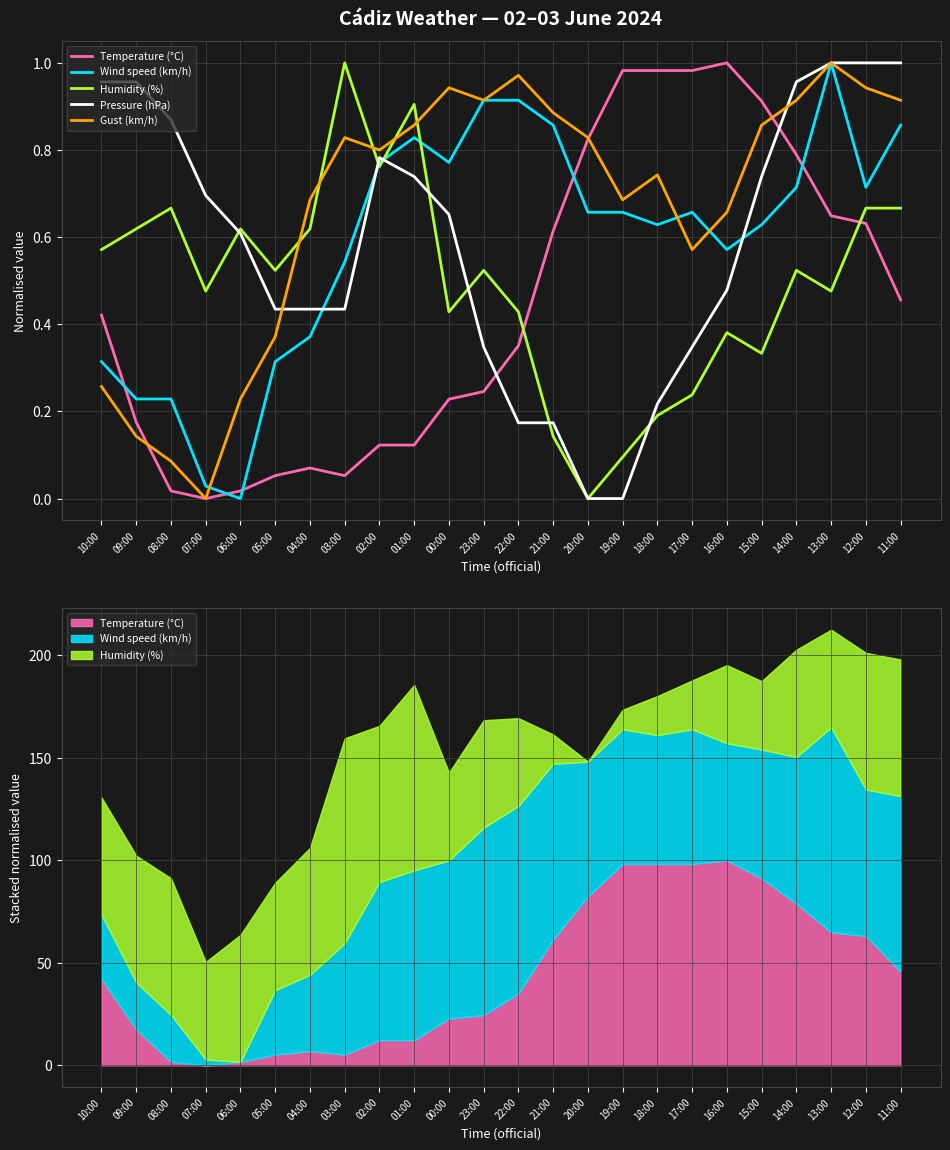

At which category does Pressure (hPa) reach its first local peak?

02:00